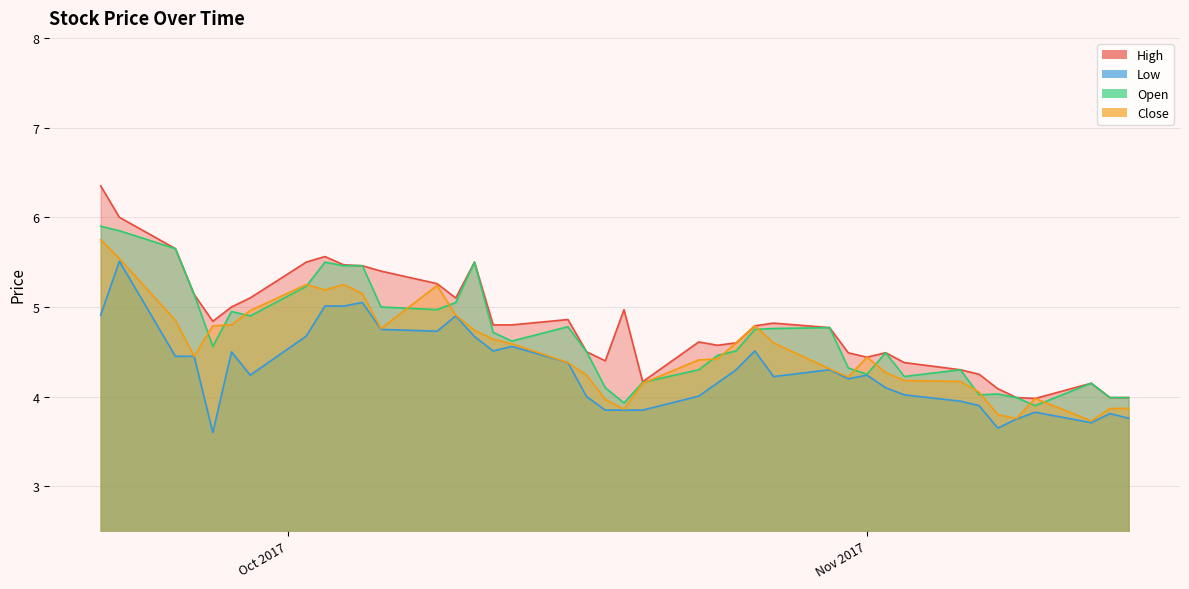

Between 2017-10-19 and 2017-11-03, which series saw the biggest shift?

High